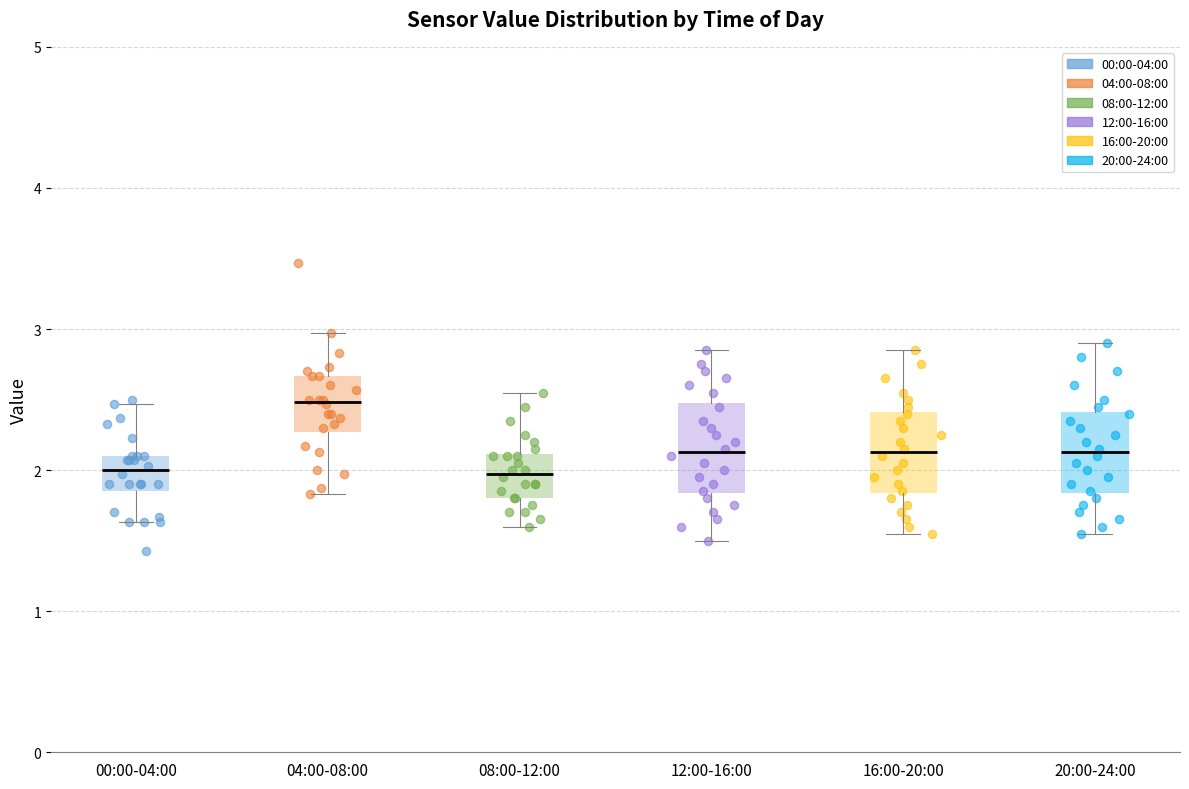

Where is the upper edge of the box for 20:00-24:00 on the y-axis? The values are not printed on the chart, so give them approximately, as read against the axis.

2.4